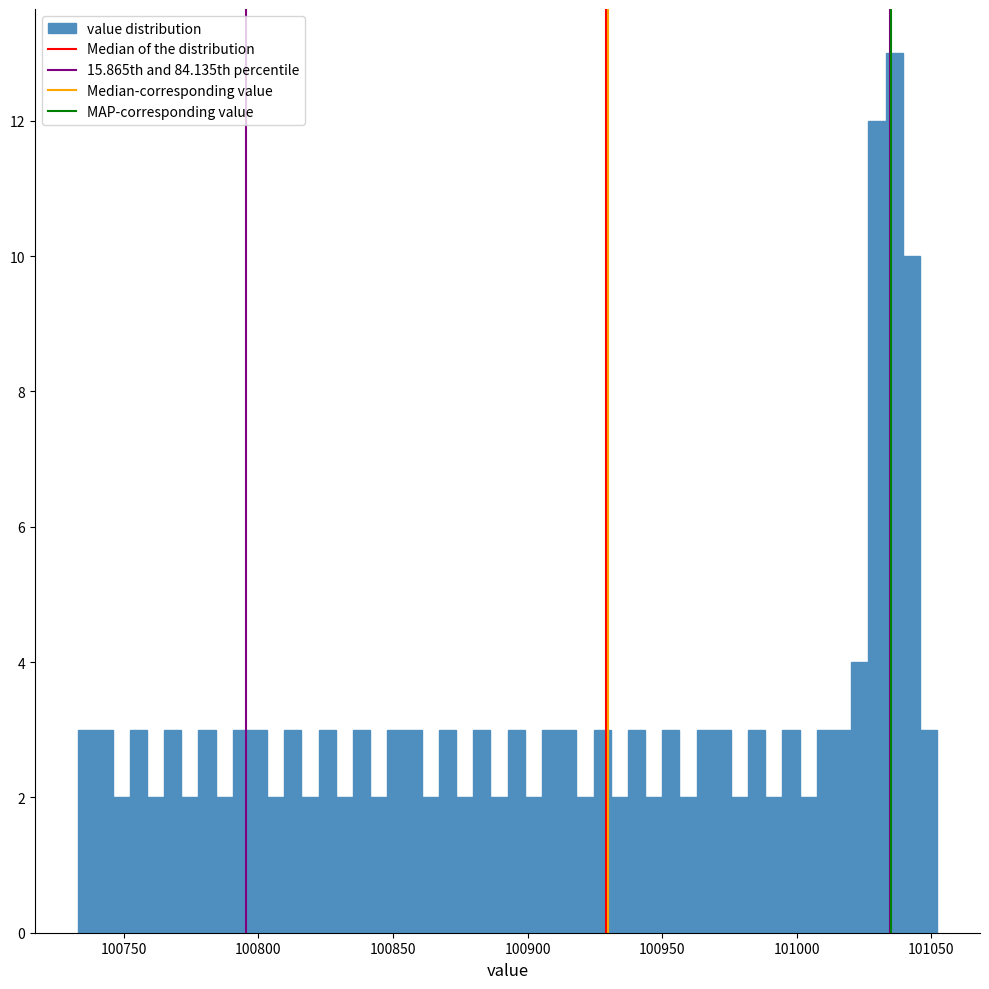

Read against the x-axis, roughly where is the centre of the tallest bar?

101035